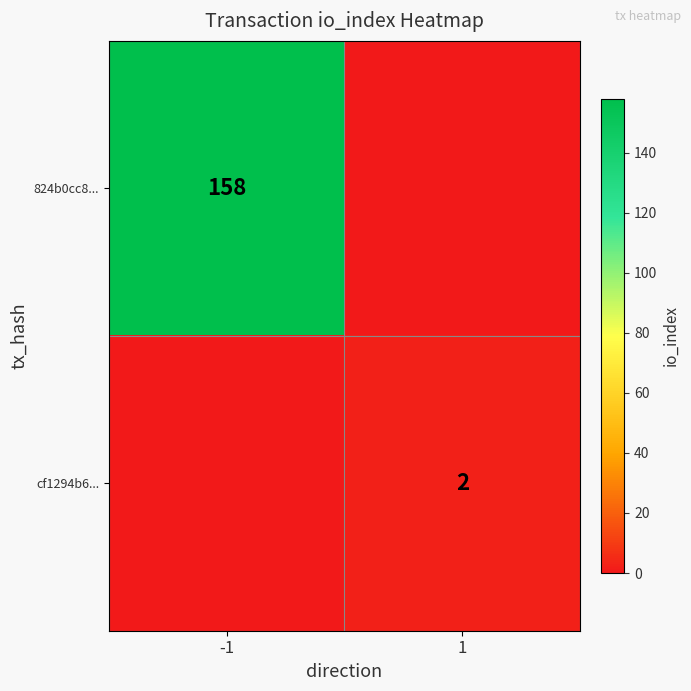

The value of 824b0cc8... at -1 is 105. True or false?

False